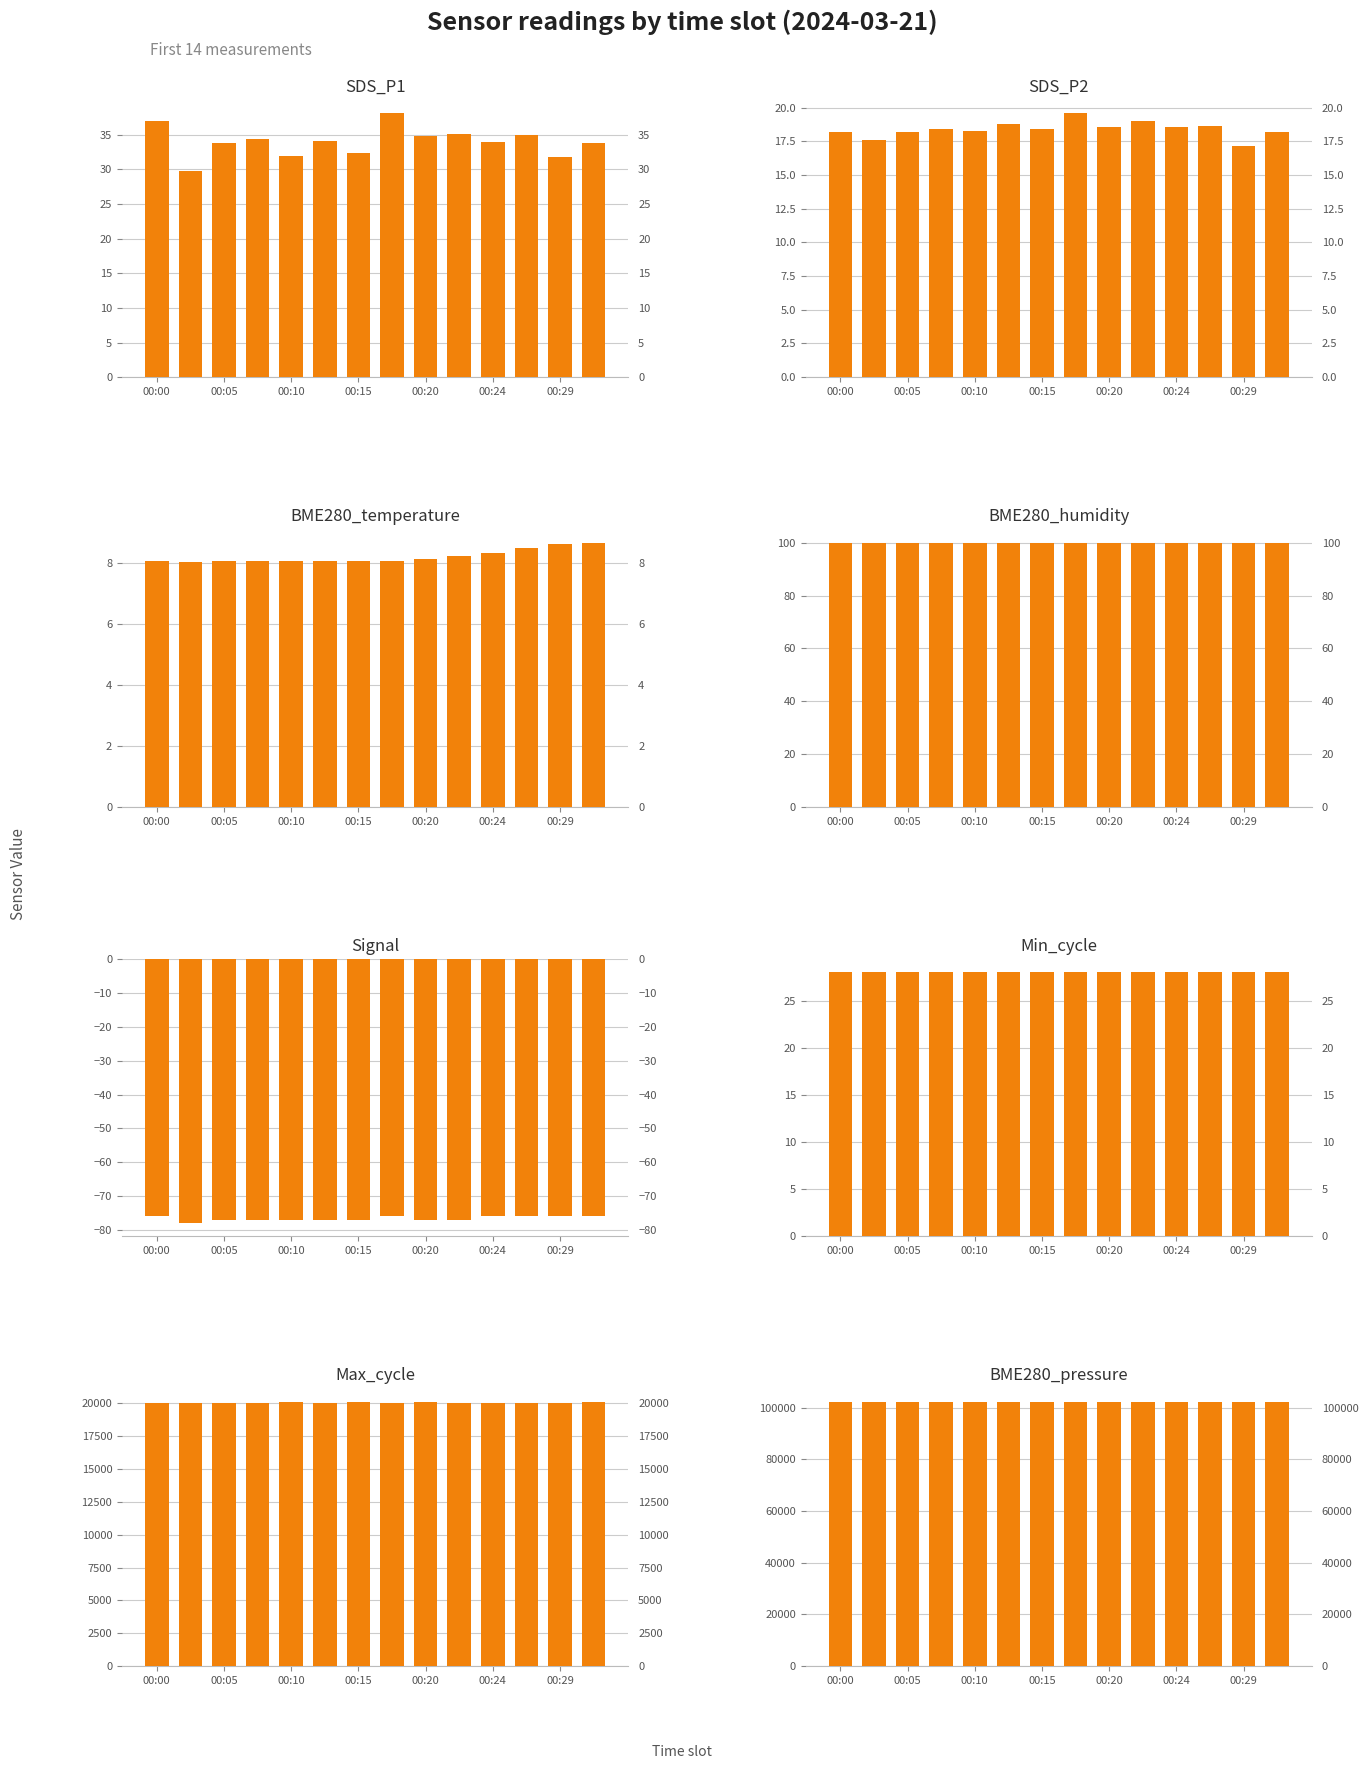

What is the minimum value for SDS_P1?

29.7